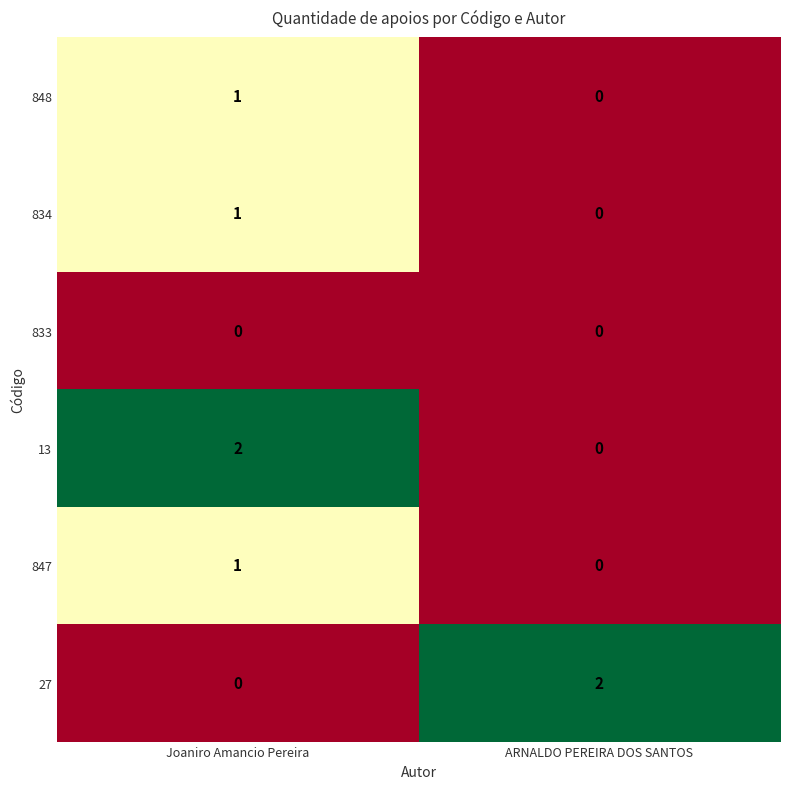

At which label does 27 reach its minimum?

Joaniro Amancio Pereira